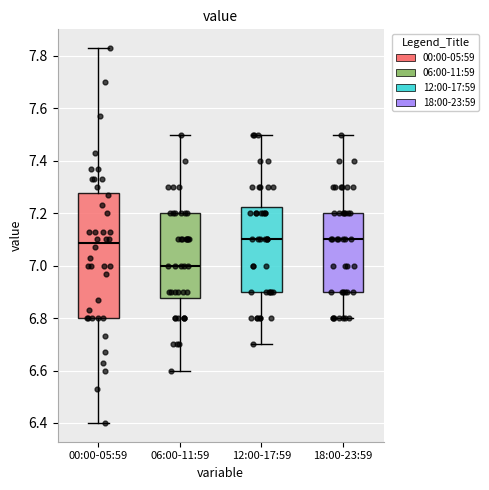

Comparing the boxes themselves (not the whiskers), which one is the tallest?

00:00-05:59